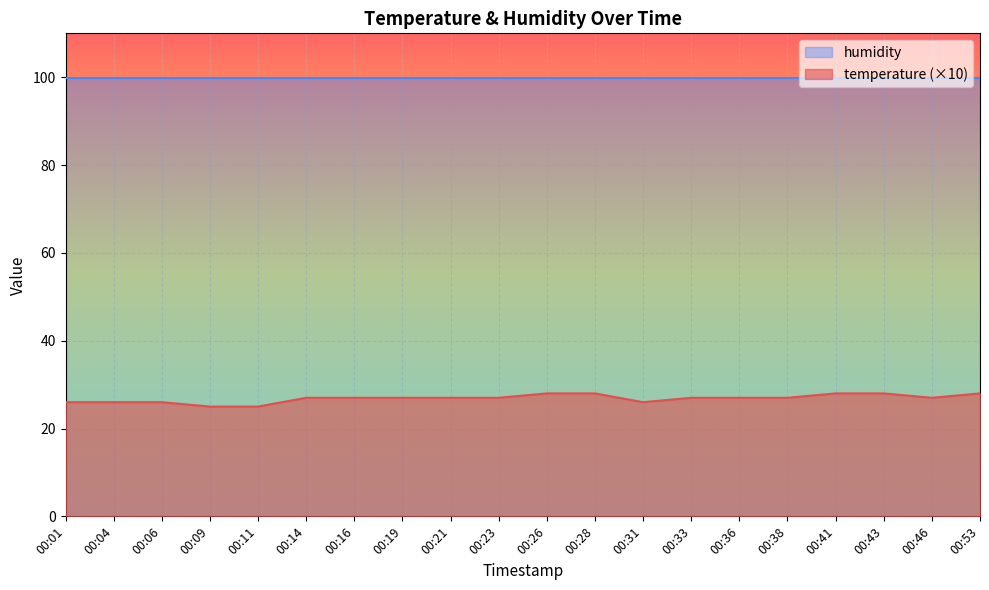

How many distinct data groups are displayed?

2